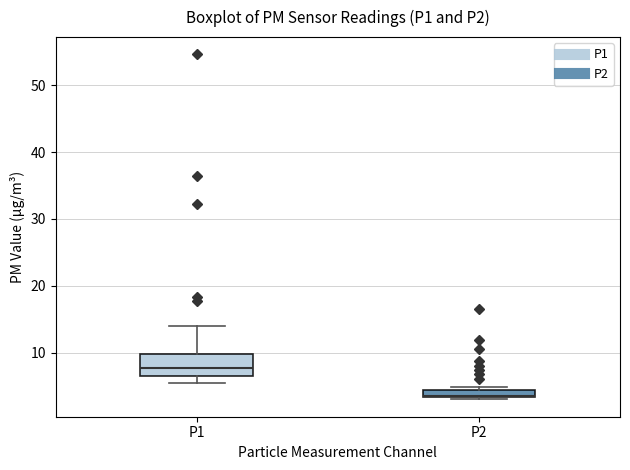

Where is the upper edge of the box for P2 on the y-axis? The values are not printed on the chart, so give them approximately, as read against the axis.

4